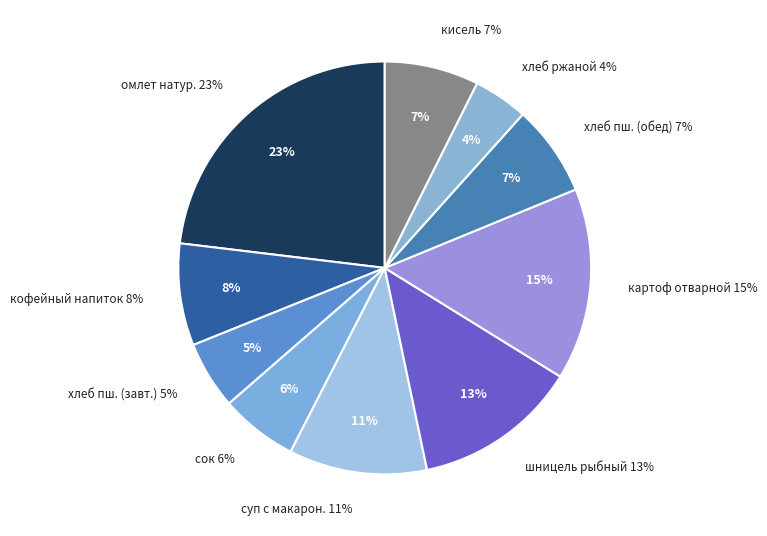

Which has a higher value, кисель or суп с макарон.?

суп с макарон.